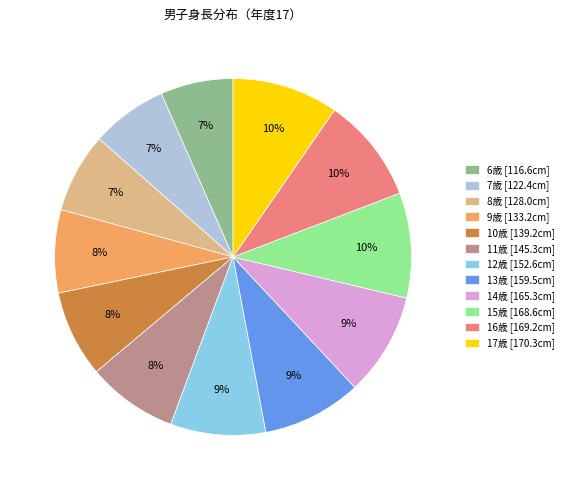

To the nearest percent, what is the combined percentage of 14歳 [165.3cm] and 7歳 [122.4cm]?

16%